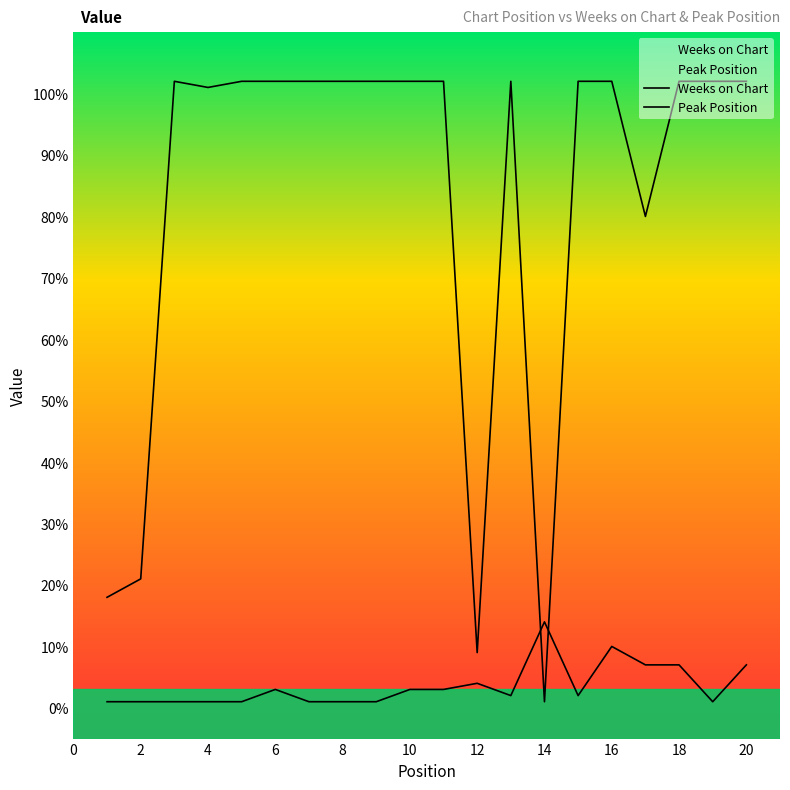

How many lines are shown in the chart?

2